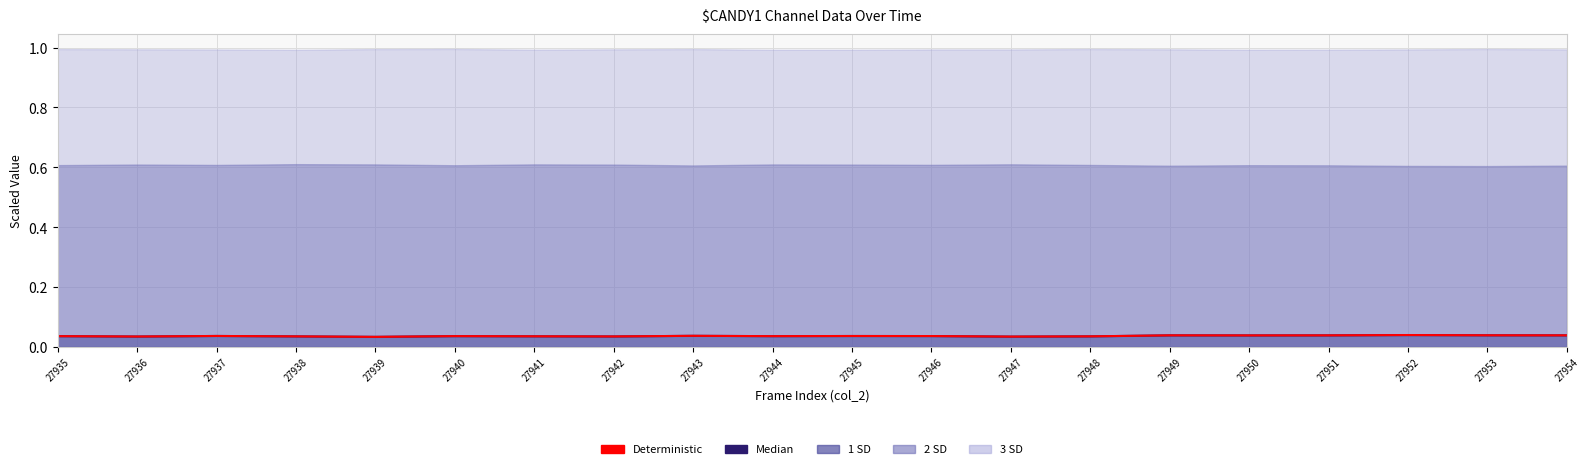

True or false: Deterministic and Median intersect in this chart.

False